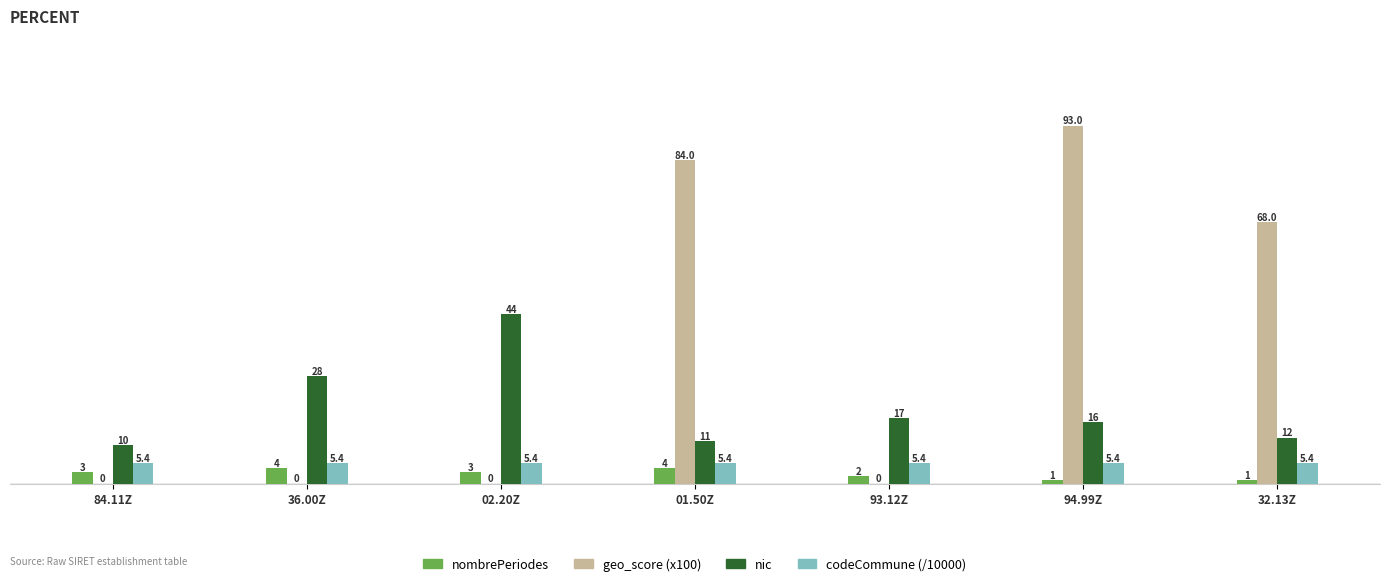

Are the bars grouped side by side (vs. stacked)?

Yes